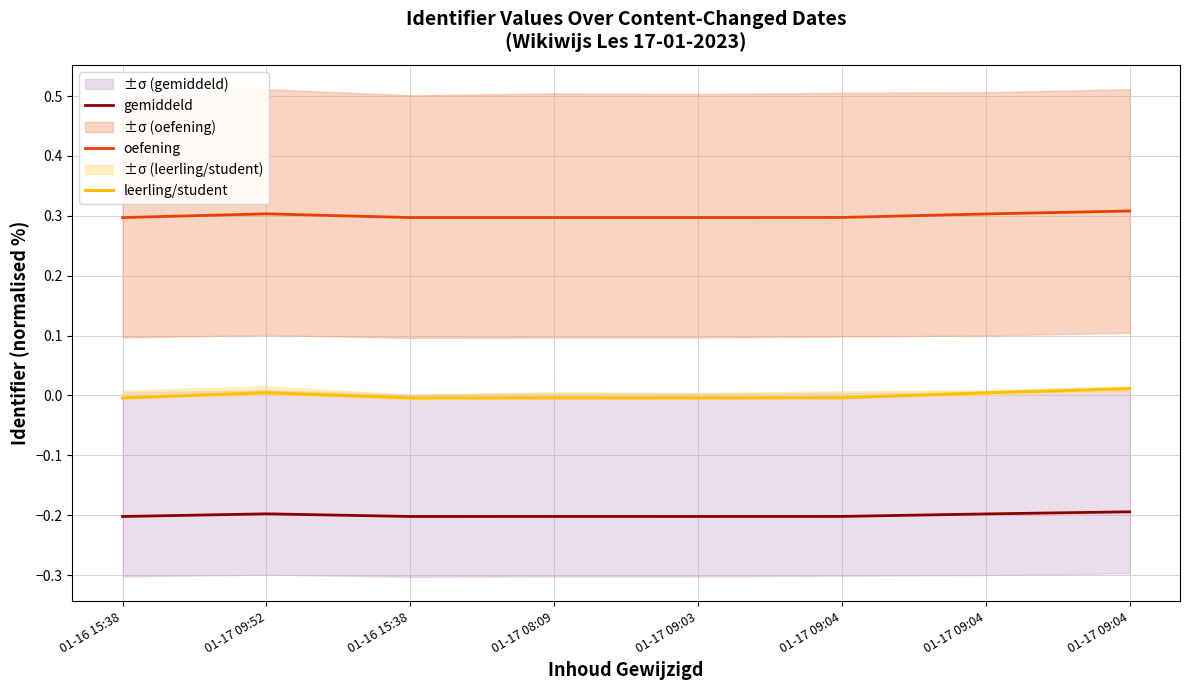

What are all the series names shown in the legend?

gemiddeld, oefening, leerling/student